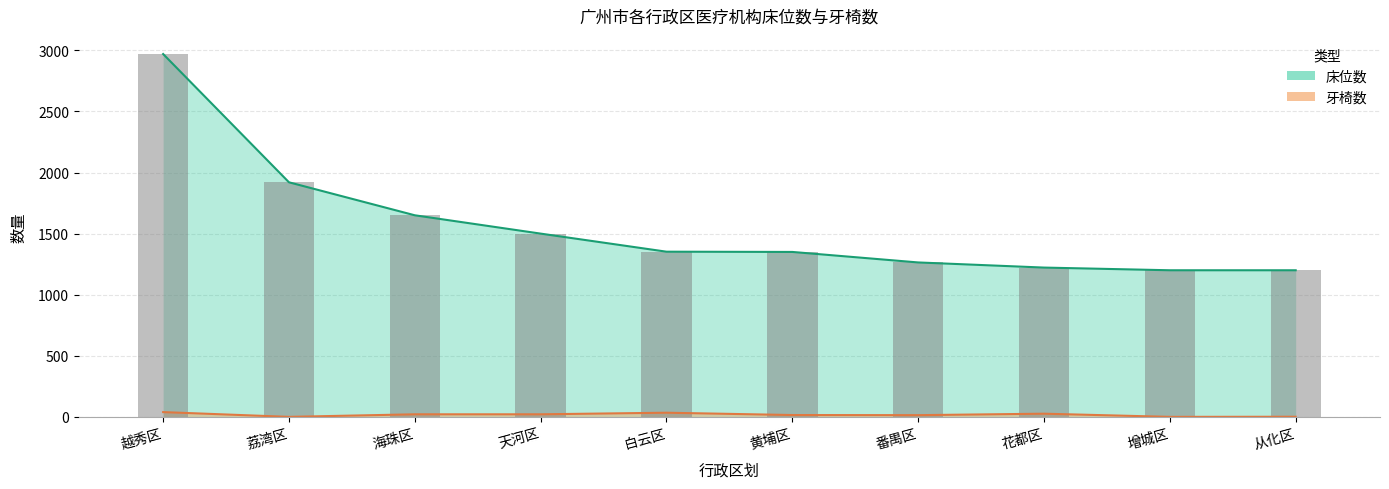

Reading right to left, list all the values displayed in this chart.

床位数: 1200	1200	1222	1264	1350	1352	1500	1650	1920	2970
牙椅数: 1	0	26	14	15	34	21	21	0	39